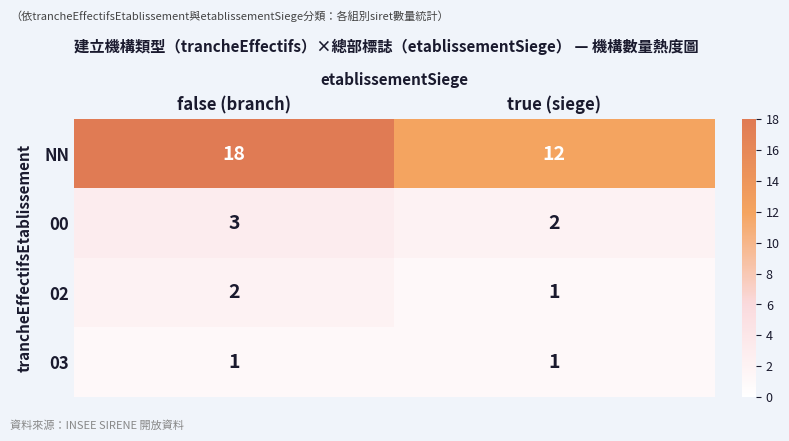

What is the average value of the NN series?

15